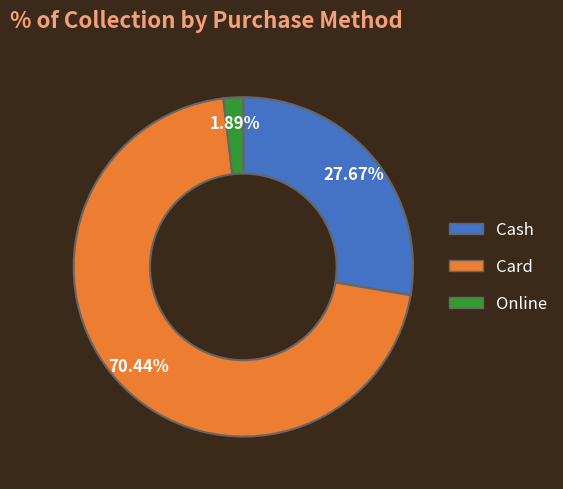

True or false: Cash accounts for 17% of the total.

False